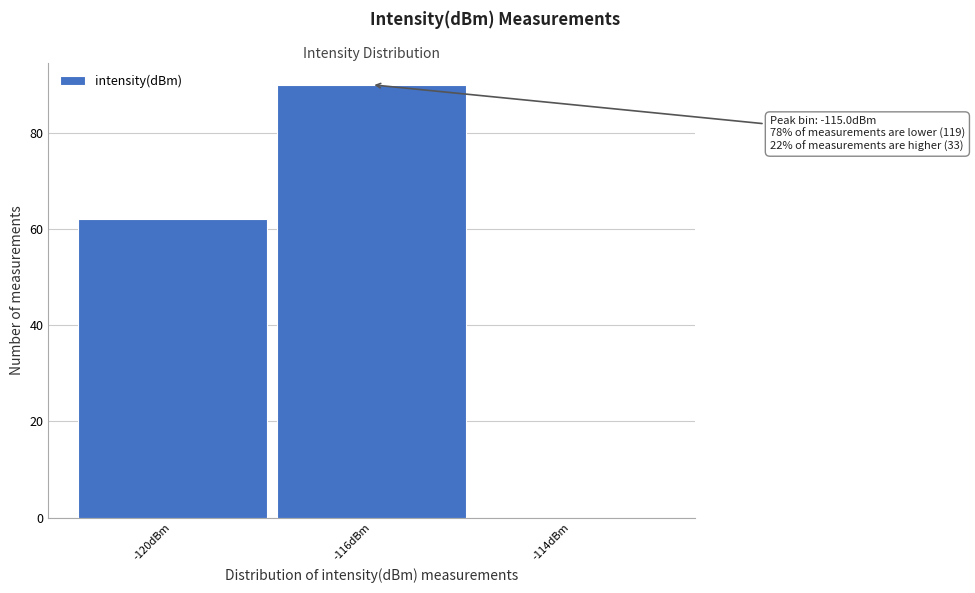

Reading right to left, what are all the values shown in this chart?

-114dBm=0	-116dBm=90	-120dBm=62